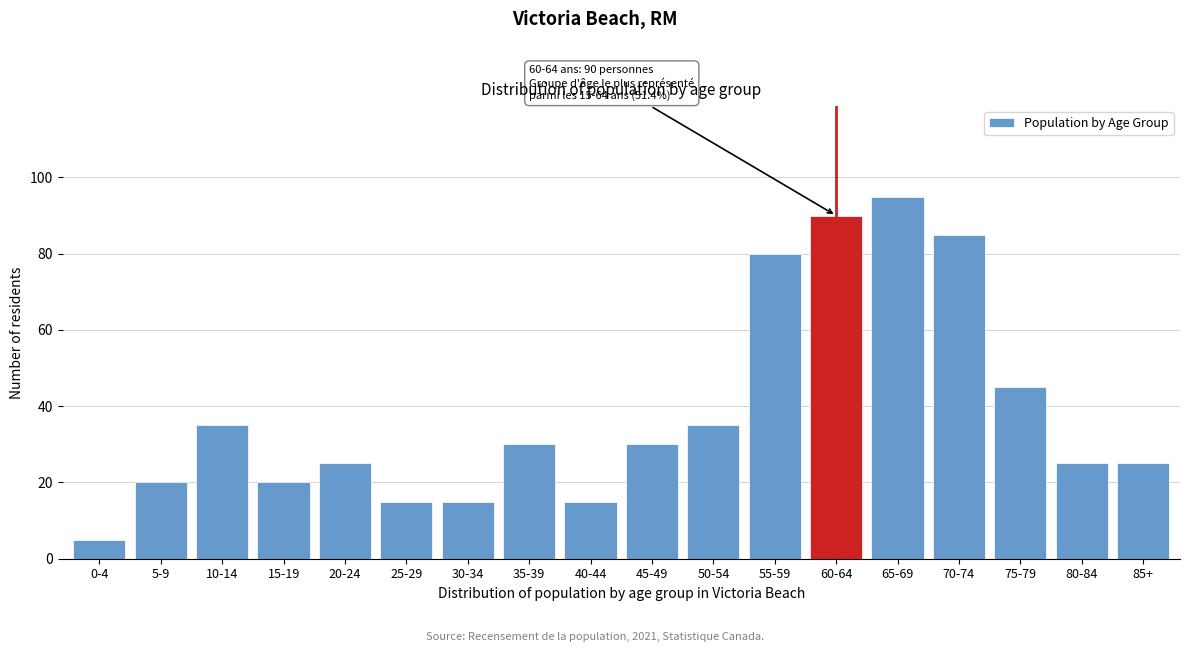

Reading left to right, extract all data points from this chart.

0-4=5	5-9=20	10-14=35	15-19=20	20-24=25	25-29=15	30-34=15	35-39=30	40-44=15	45-49=30	50-54=35	55-59=80	60-64=90	65-69=95	70-74=85	75-79=45	80-84=25	85+=25